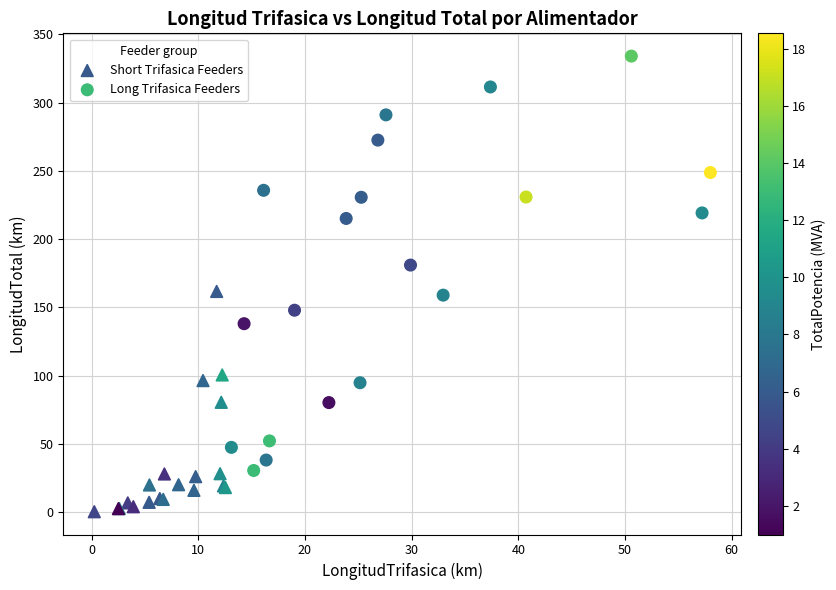

Which series contains the lowest Y value?

Short Trifasica Feeders